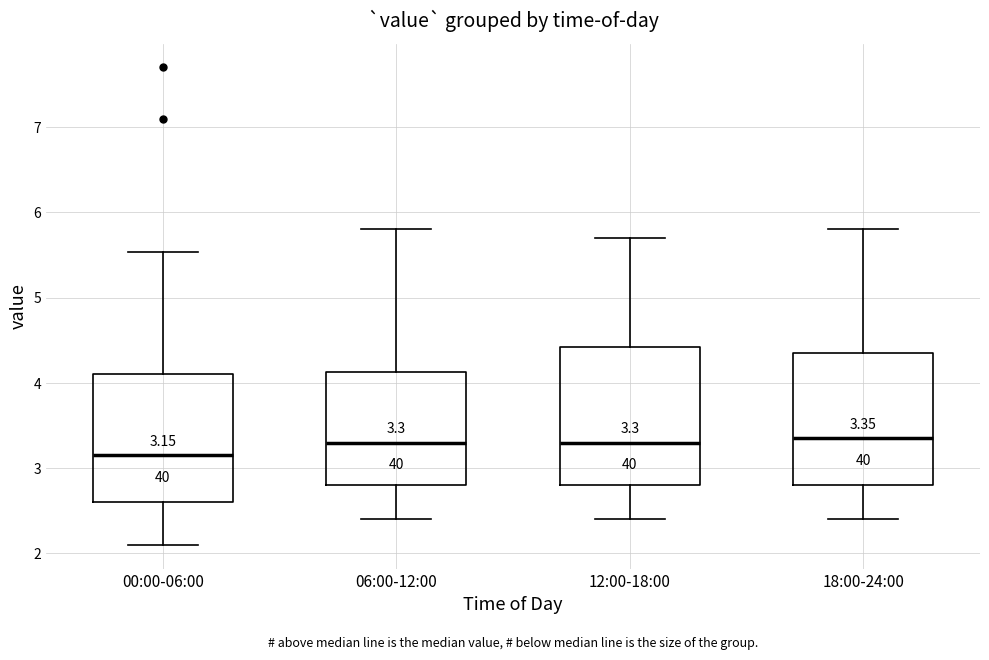

Which box has the lowest median line?

00:00-06:00